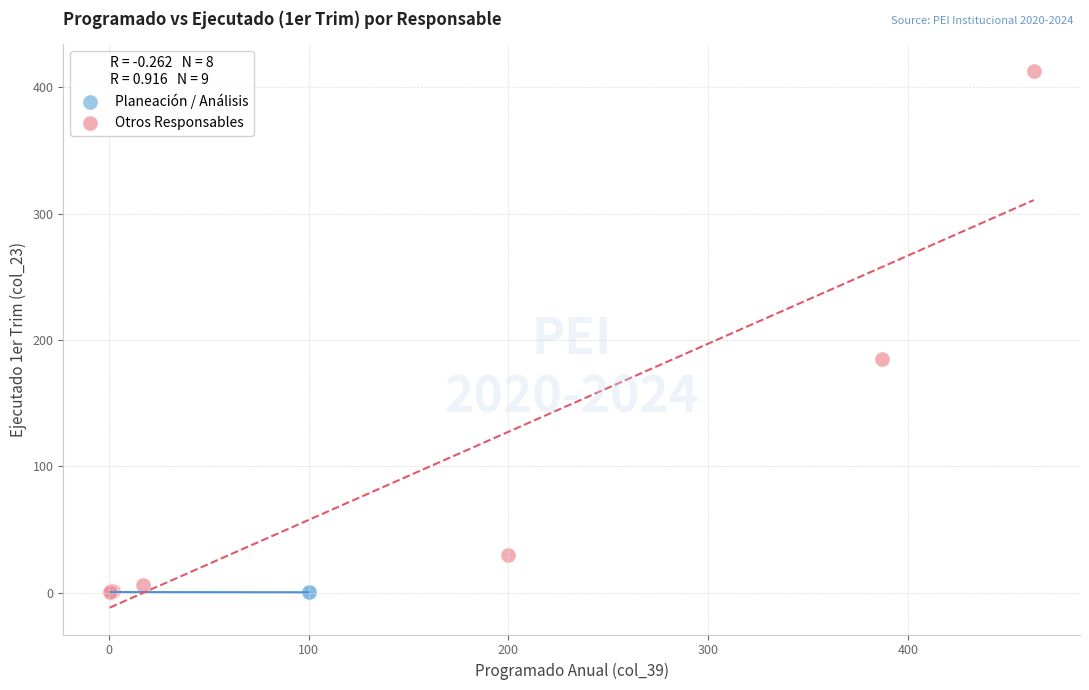

Which series has the widest spread of Y values?

Otros Responsables